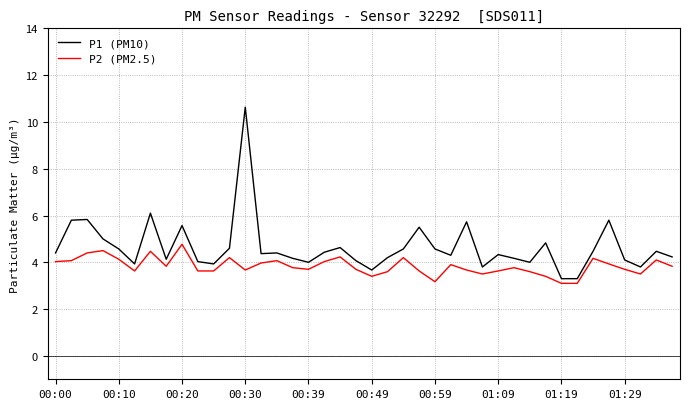

What are all the series names shown in the legend?

P1 (PM10), P2 (PM2.5)